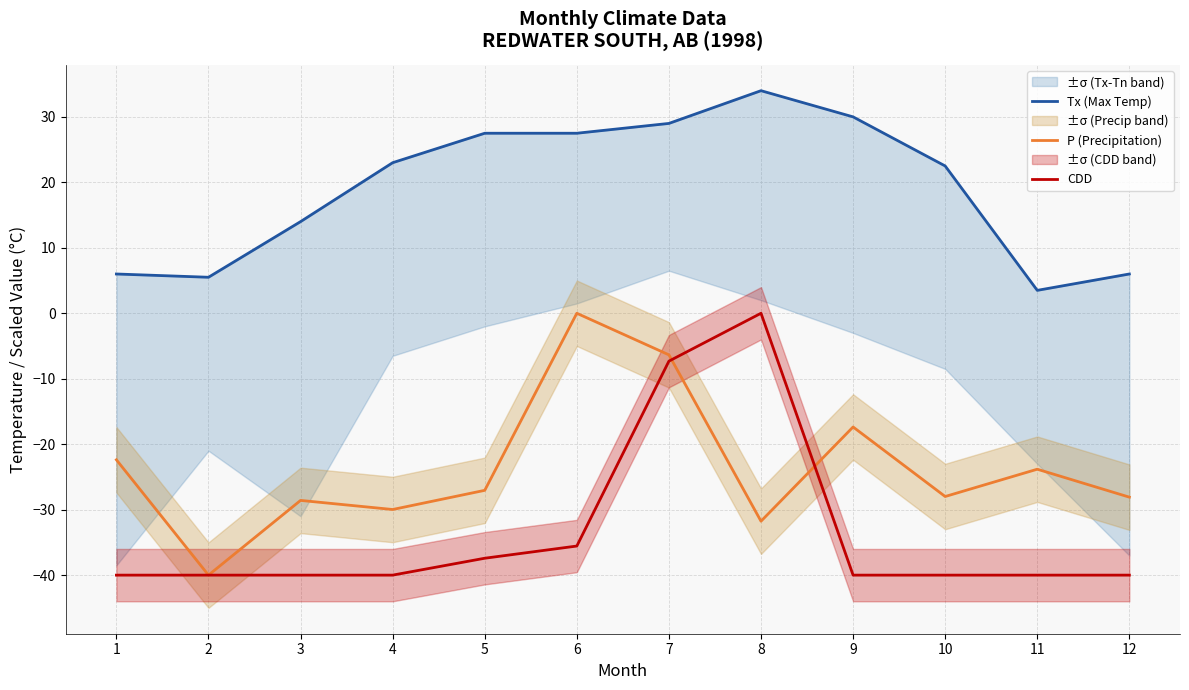

True or false: CDD has a value of -11.8 at 7.

False